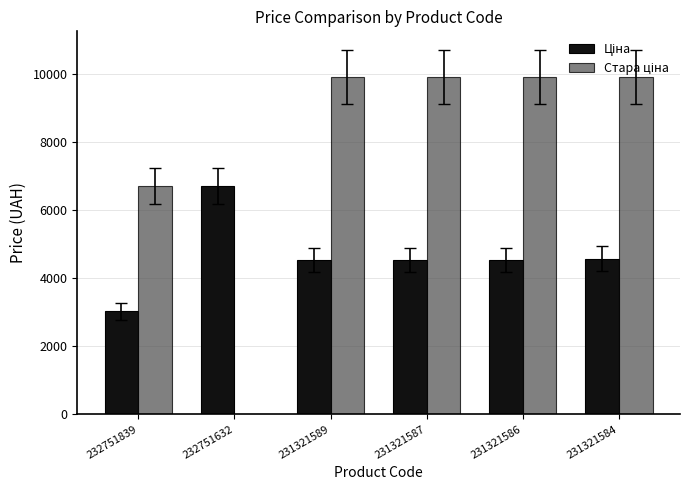

What is the total value across all series at 232751632?

6705.7